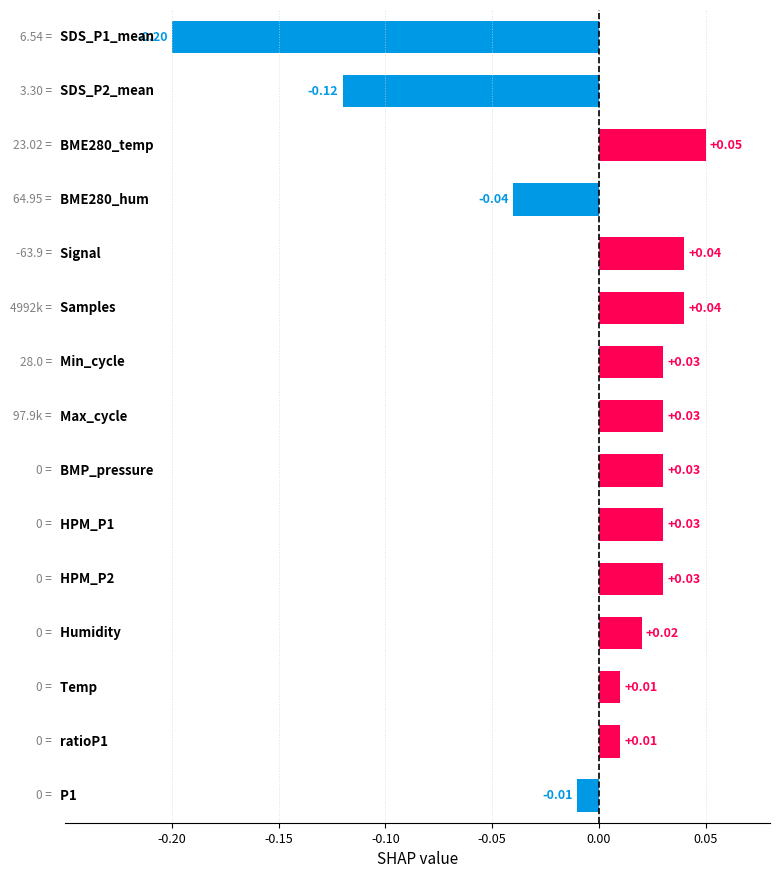

Are the bars horizontal?

Yes